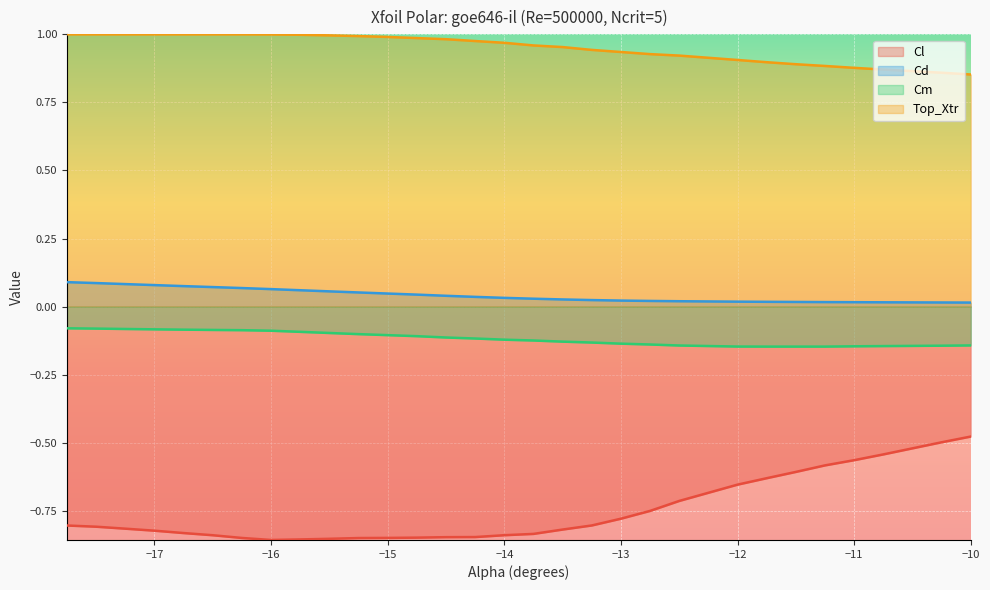

What are all the series names shown in the legend?

Cl, Cd, Cm, Top_Xtr